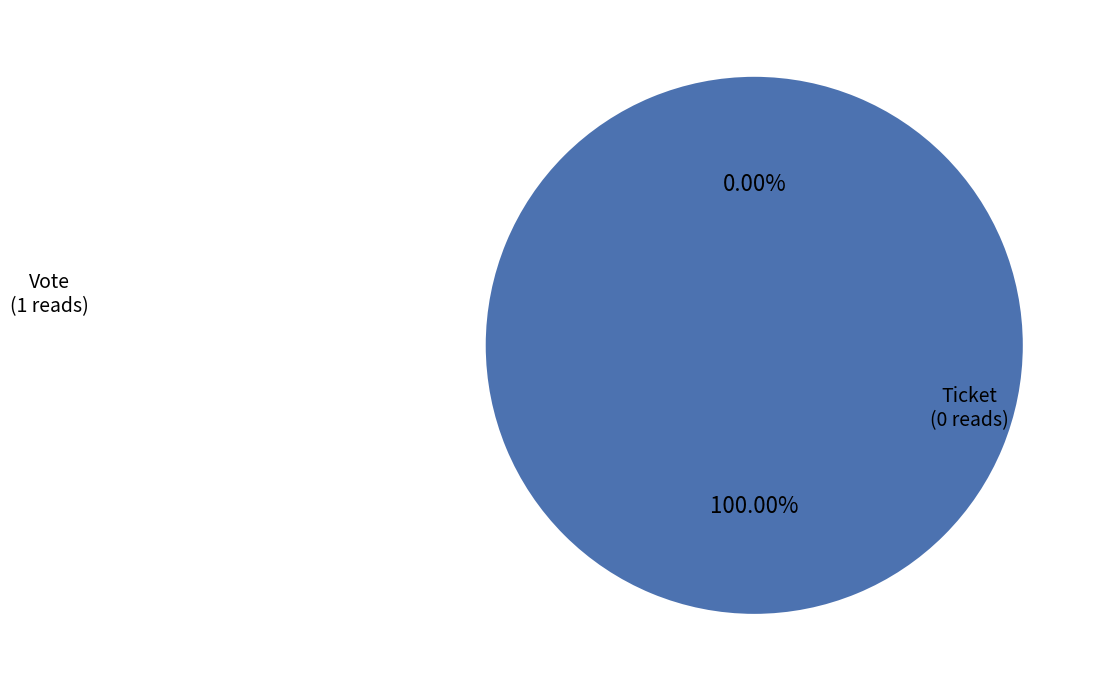

What is the largest slice in the pie chart?

Vote (io_index=1)